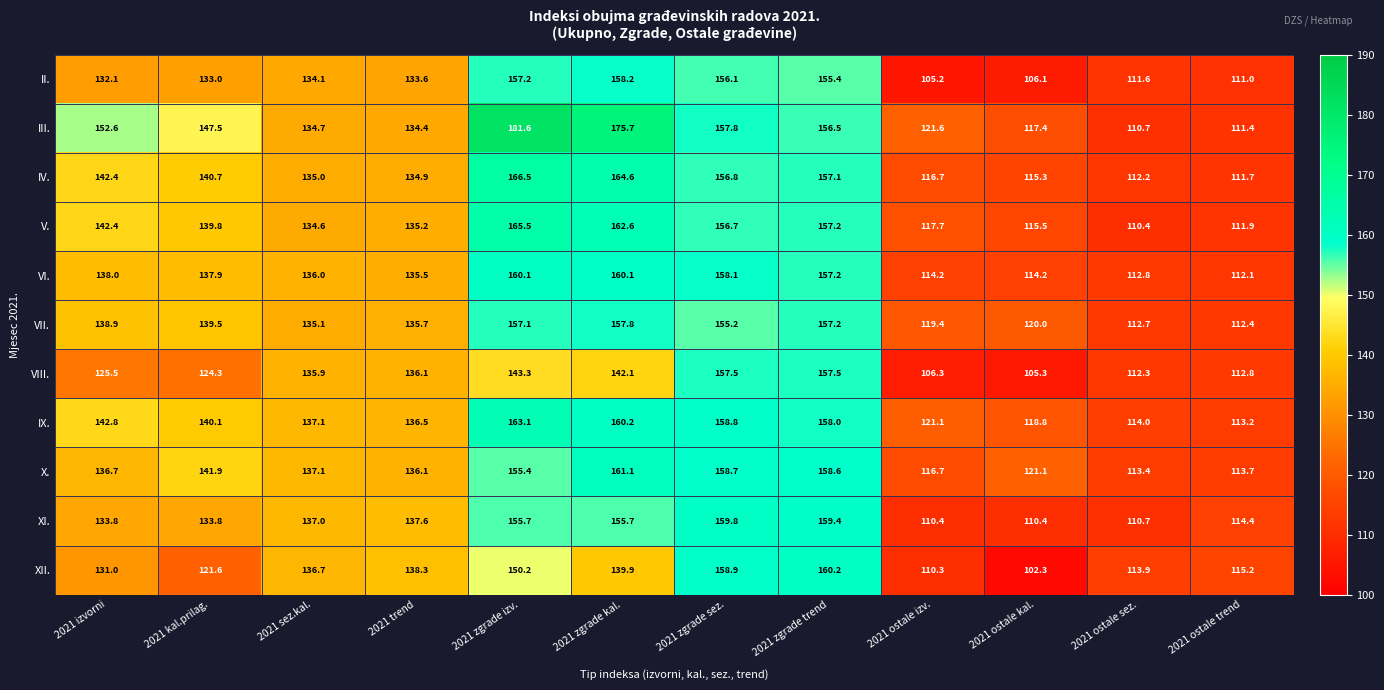

What is the difference between the maximum and second lowest values in the XI. series?

49.4